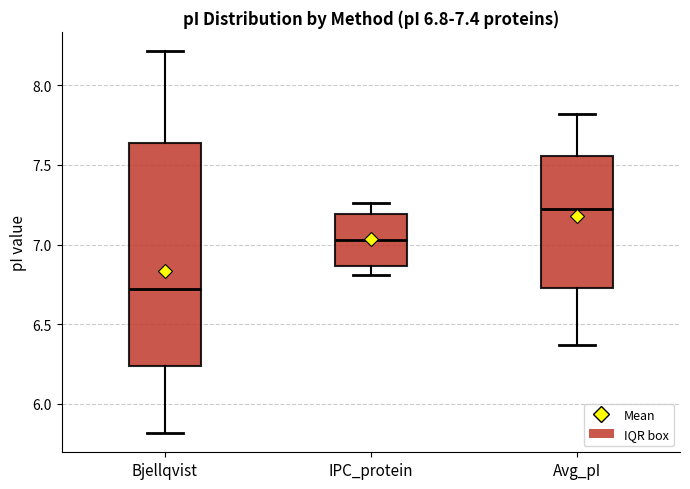

Which box is the tallest, from its lower edge to its upper edge?

Bjellqvist